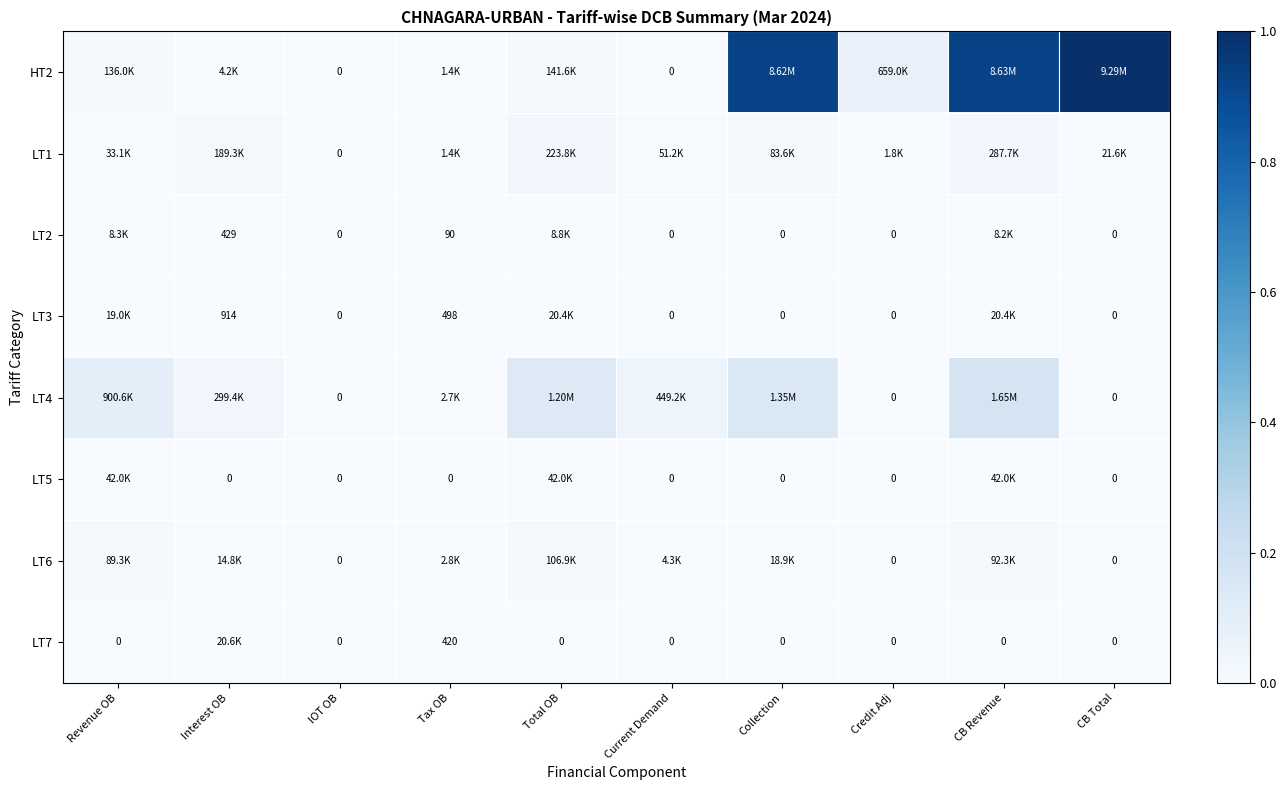

Which category has the highest value in the LT4 series?

CB Revenue